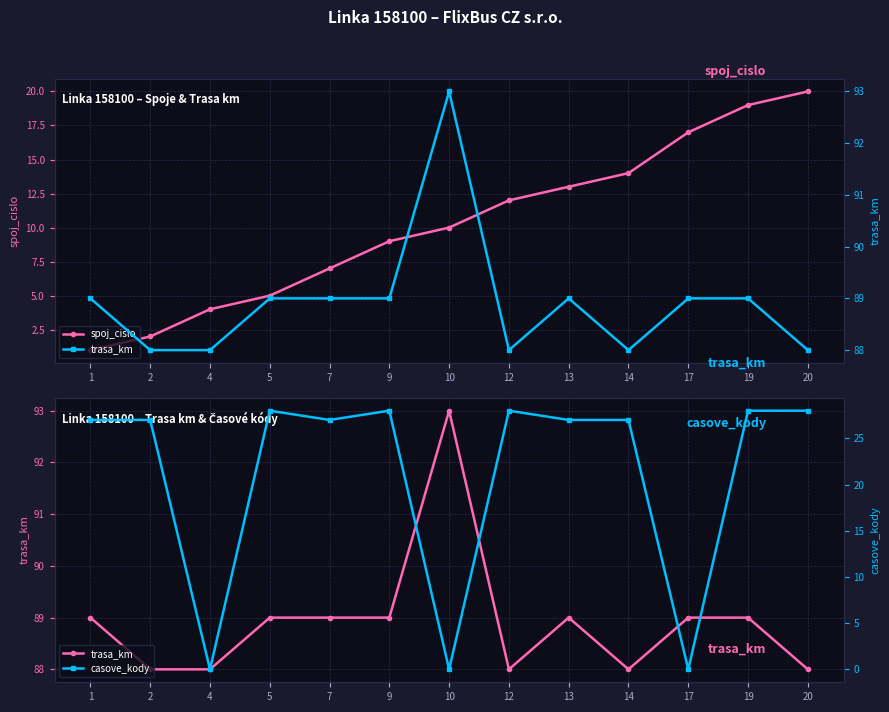

The value of spoj_cislo at 4 is 6. True or false?

False